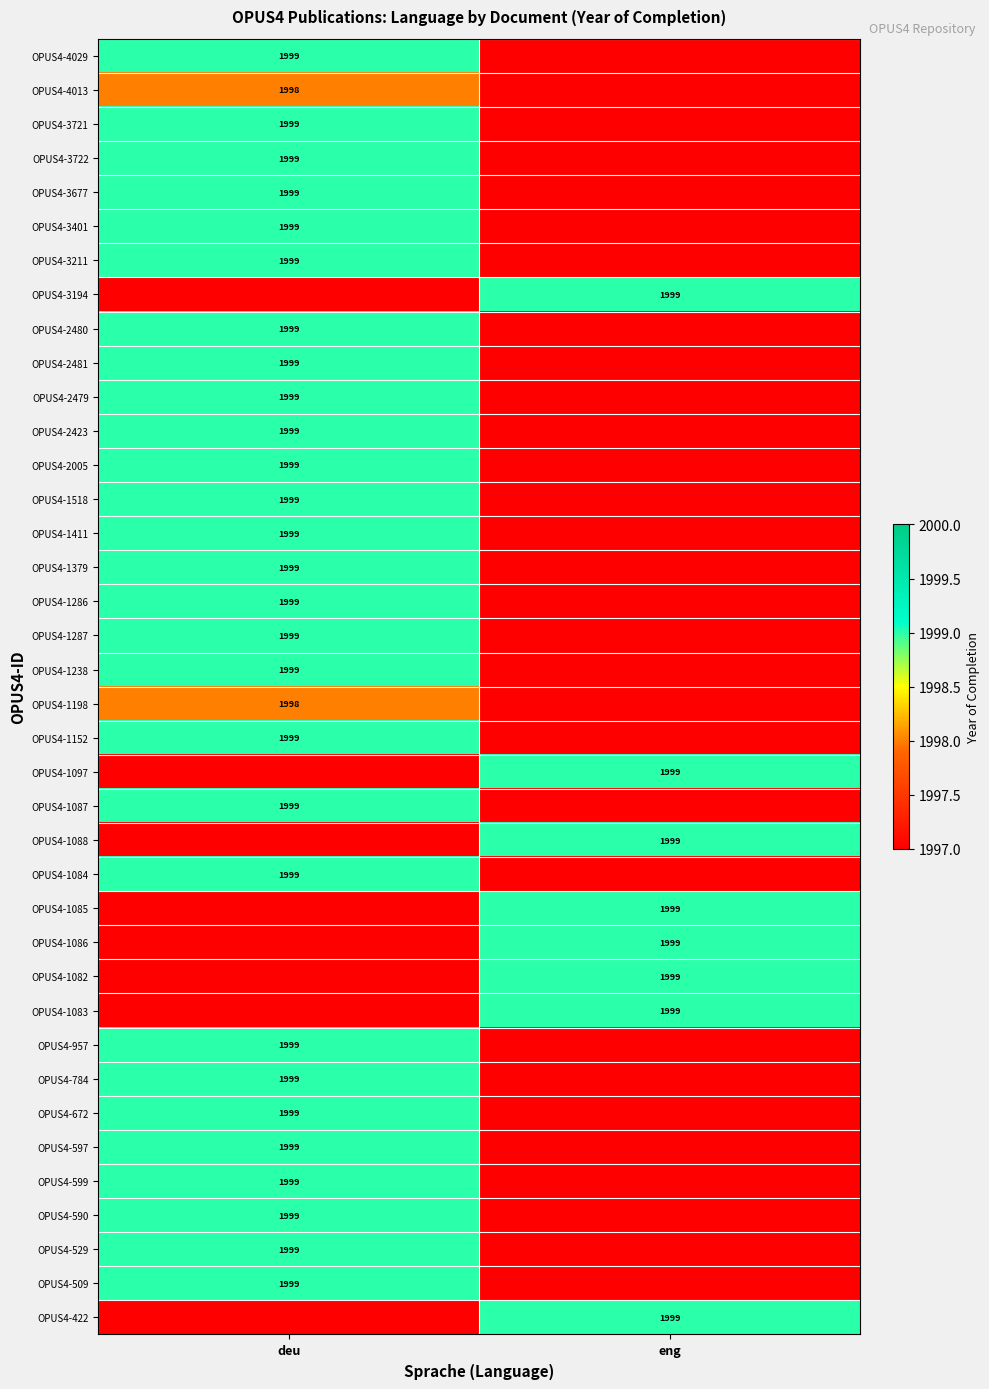

The value of OPUS4-2479 at deu is 2910. True or false?

False